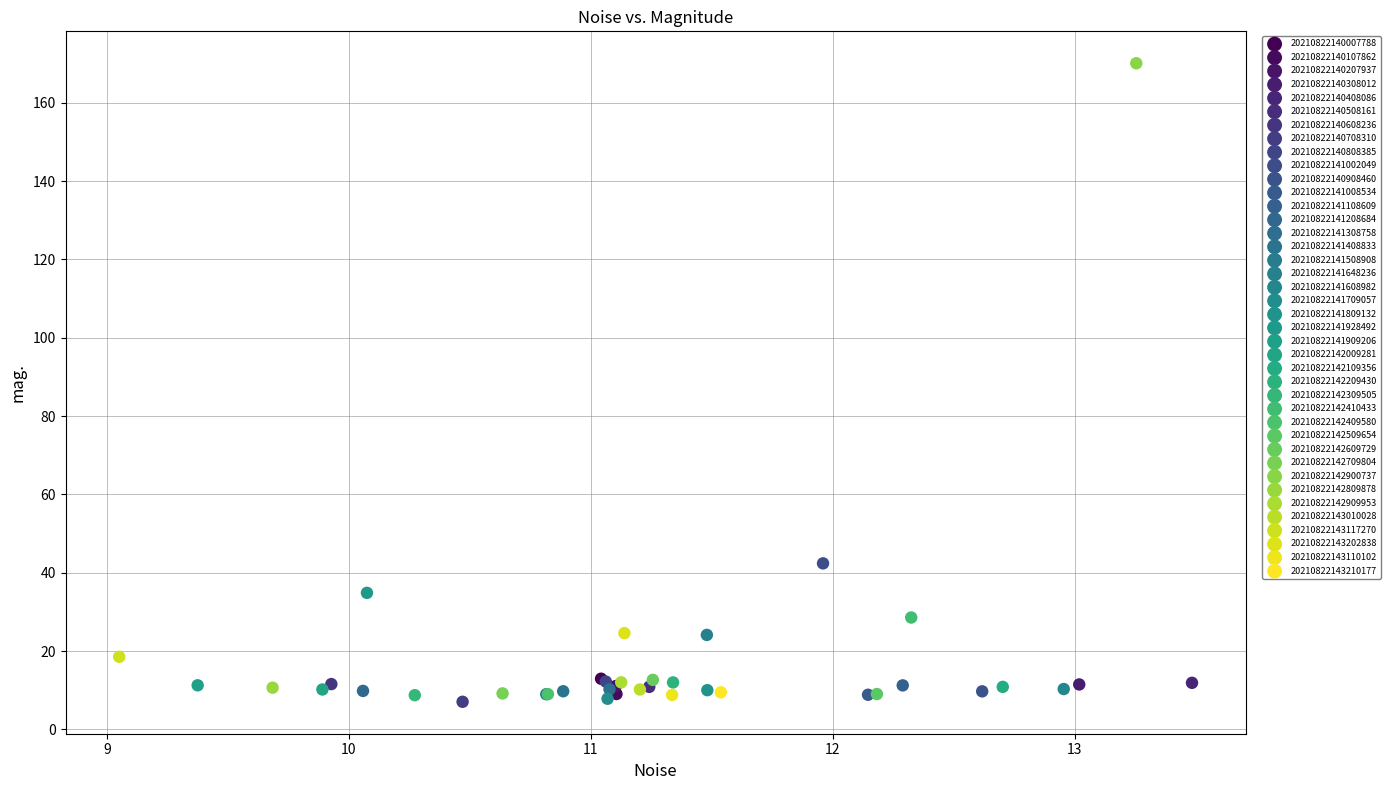

What are all the series names shown in the legend?

20210822140007788, 20210822140107862, 20210822140207937, 20210822140308012, 20210822140408086, 20210822140508161, 20210822140608236, 20210822140708310, 20210822140808385, 20210822141002049, 20210822140908460, 20210822141008534, 20210822141108609, 20210822141208684, 20210822141308758, 20210822141408833, 20210822141508908, 20210822141648236, 20210822141608982, 20210822141709057, 20210822141809132, 20210822141928492, 20210822141909206, 20210822142009281, 20210822142109356, 20210822142209430, 20210822142309505, 20210822142410433, 20210822142409580, 20210822142509654, 20210822142609729, 20210822142709804, 20210822142900737, 20210822142809878, 20210822142909953, 20210822143010028, 20210822143117270, 20210822143202838, 20210822143110102, 20210822143210177